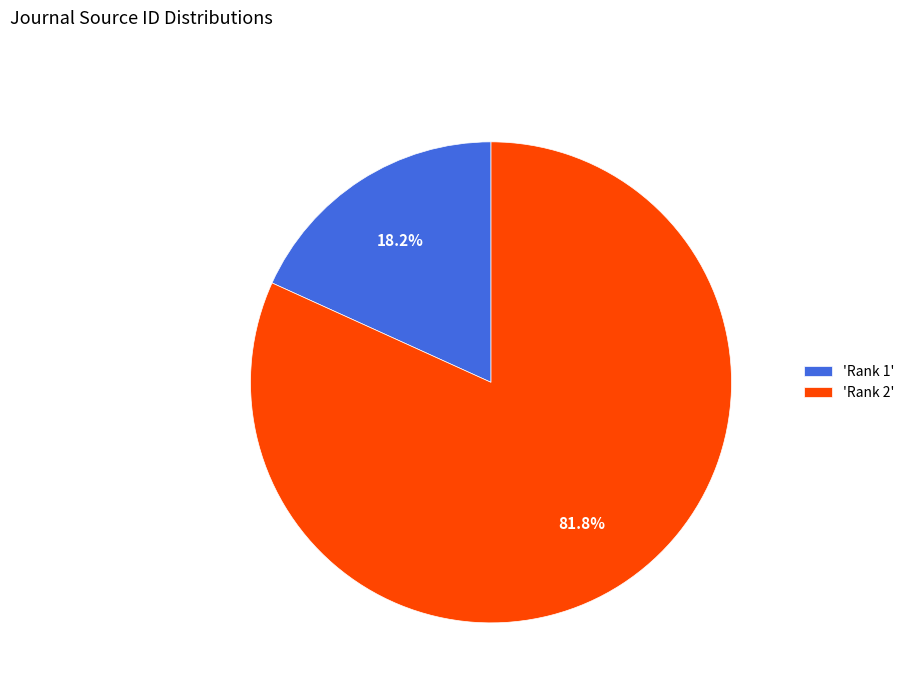

How many slices are in this pie chart?

2